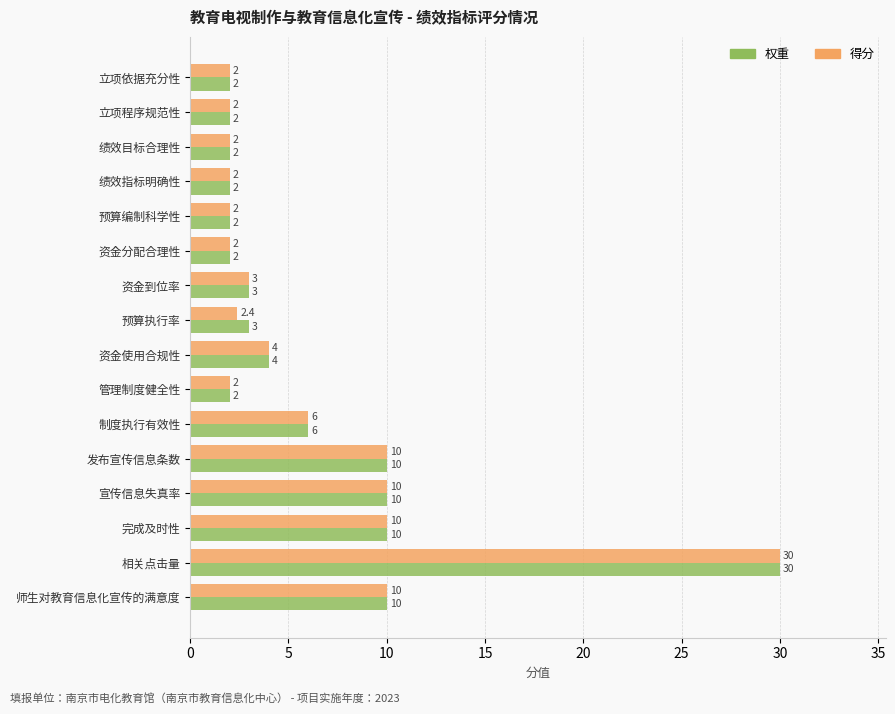

What is the minimum value shown in the chart?

2.0